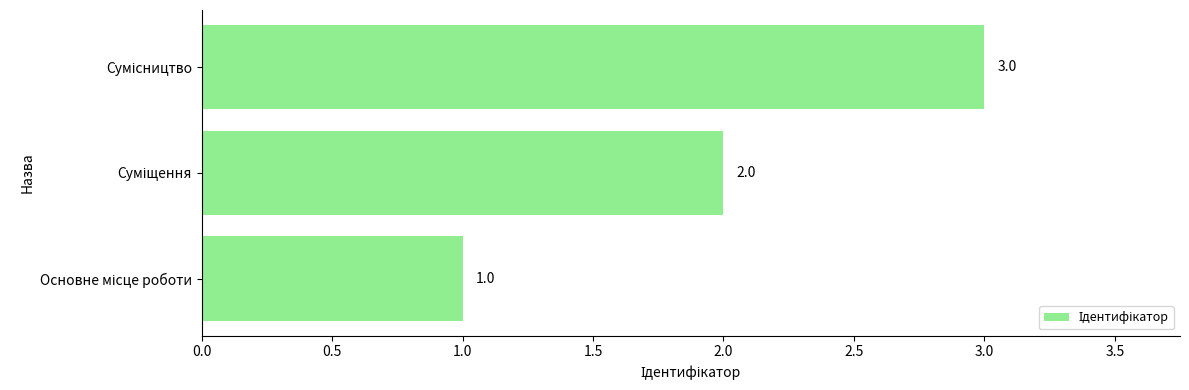

What is the greatest value displayed?

3